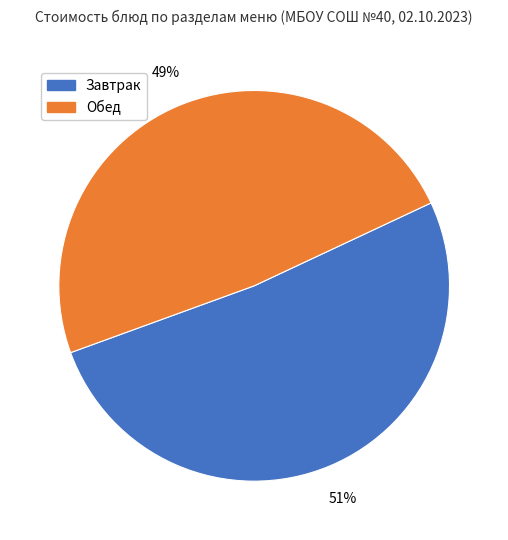

Count the number of slices in the pie.

2